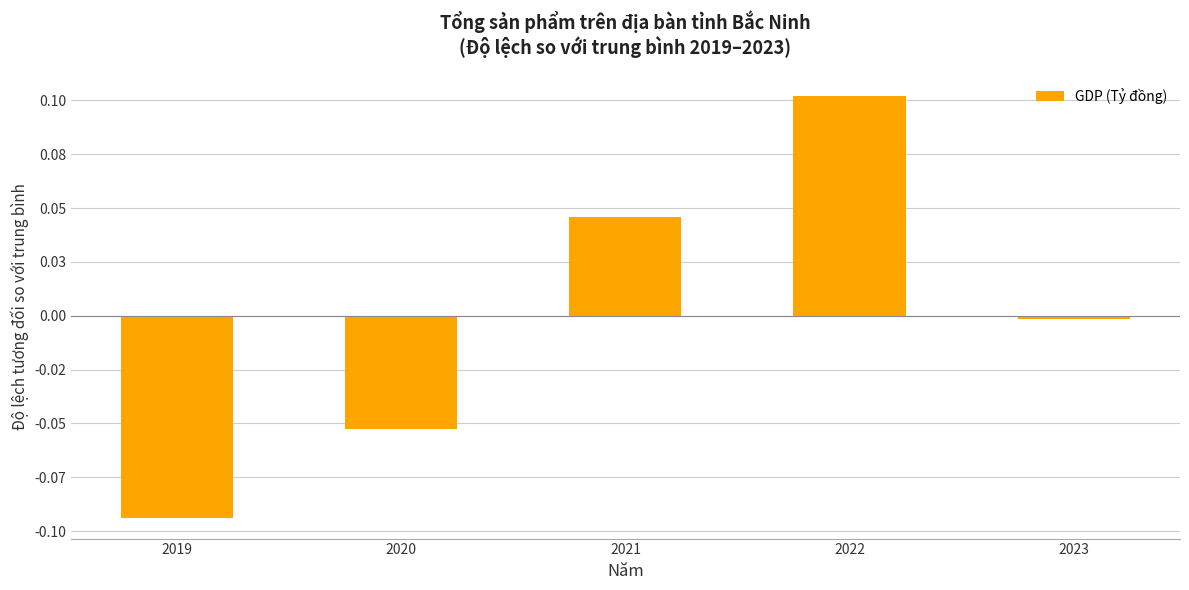

Does the chart contain stacked bars?

No